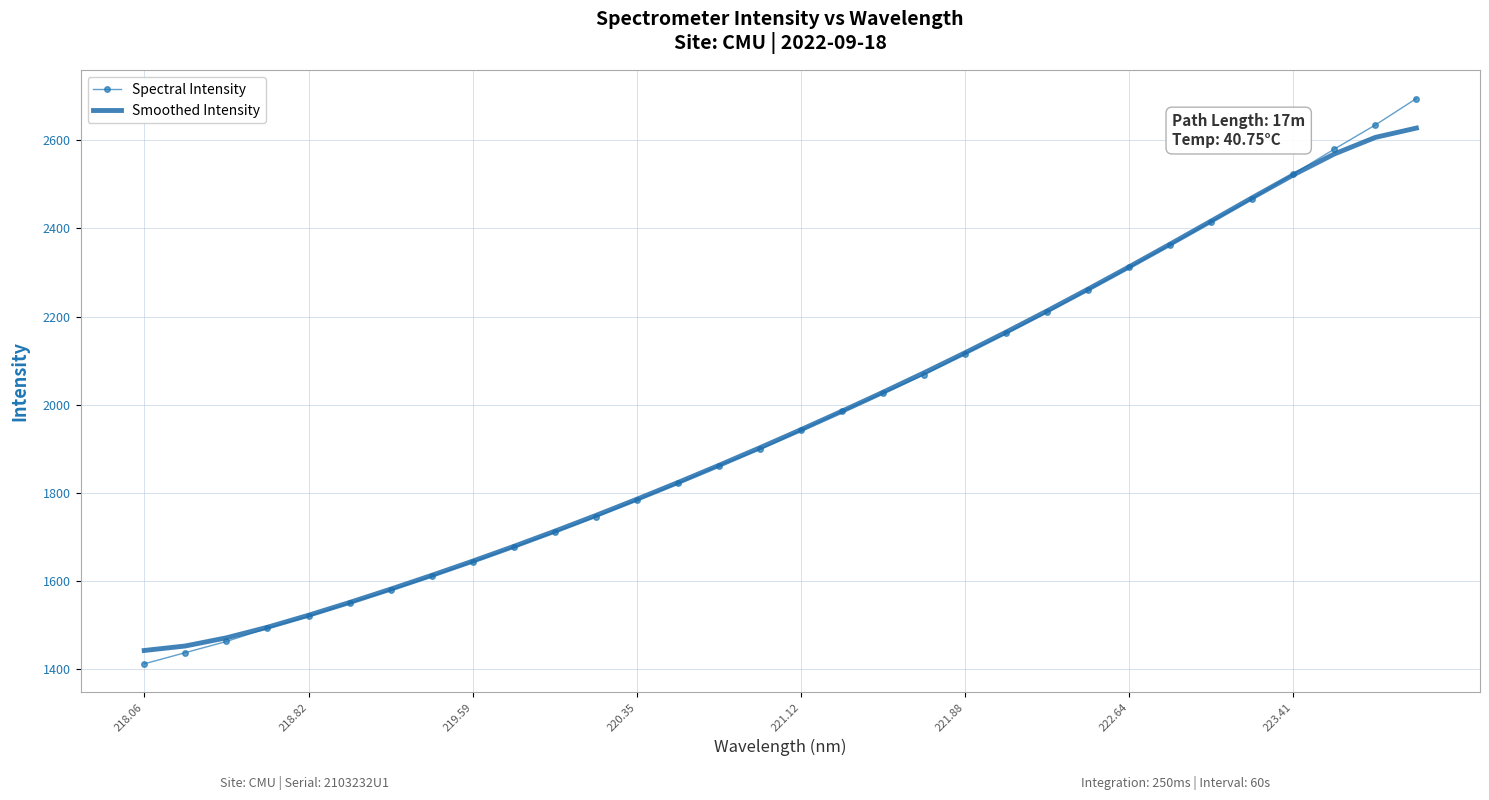

Which series has the widest spread of values?

Spectral Intensity